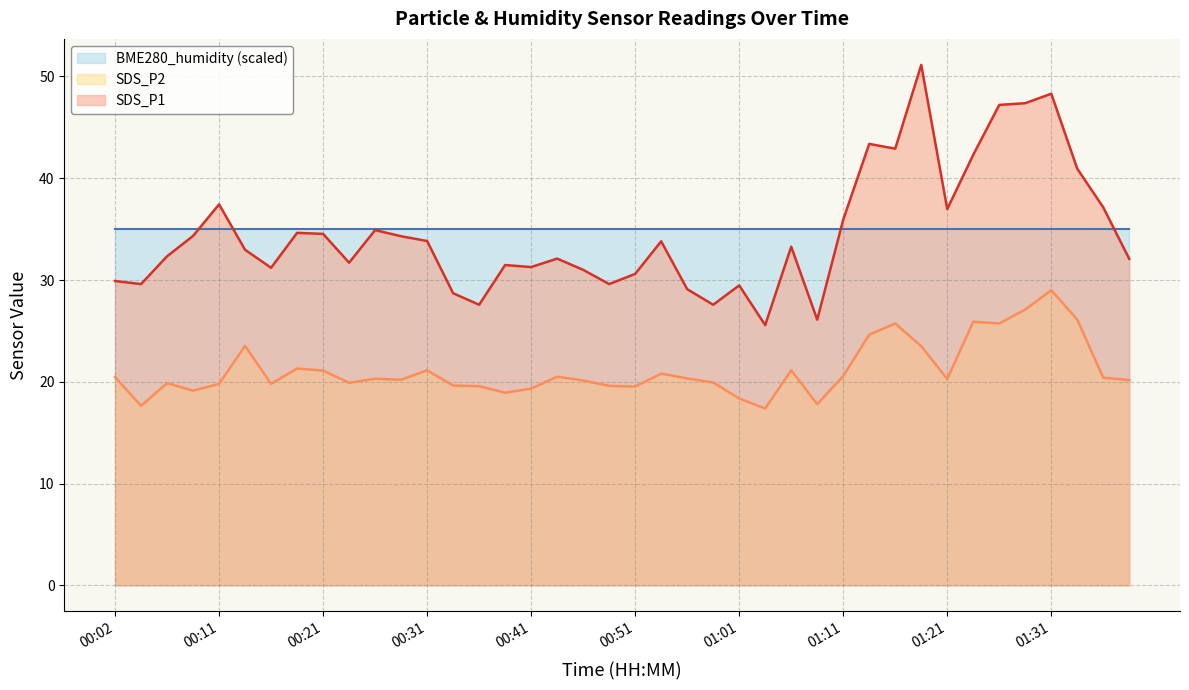

True or false: SDS_P2 and SDS_P1 cross at least once.

False